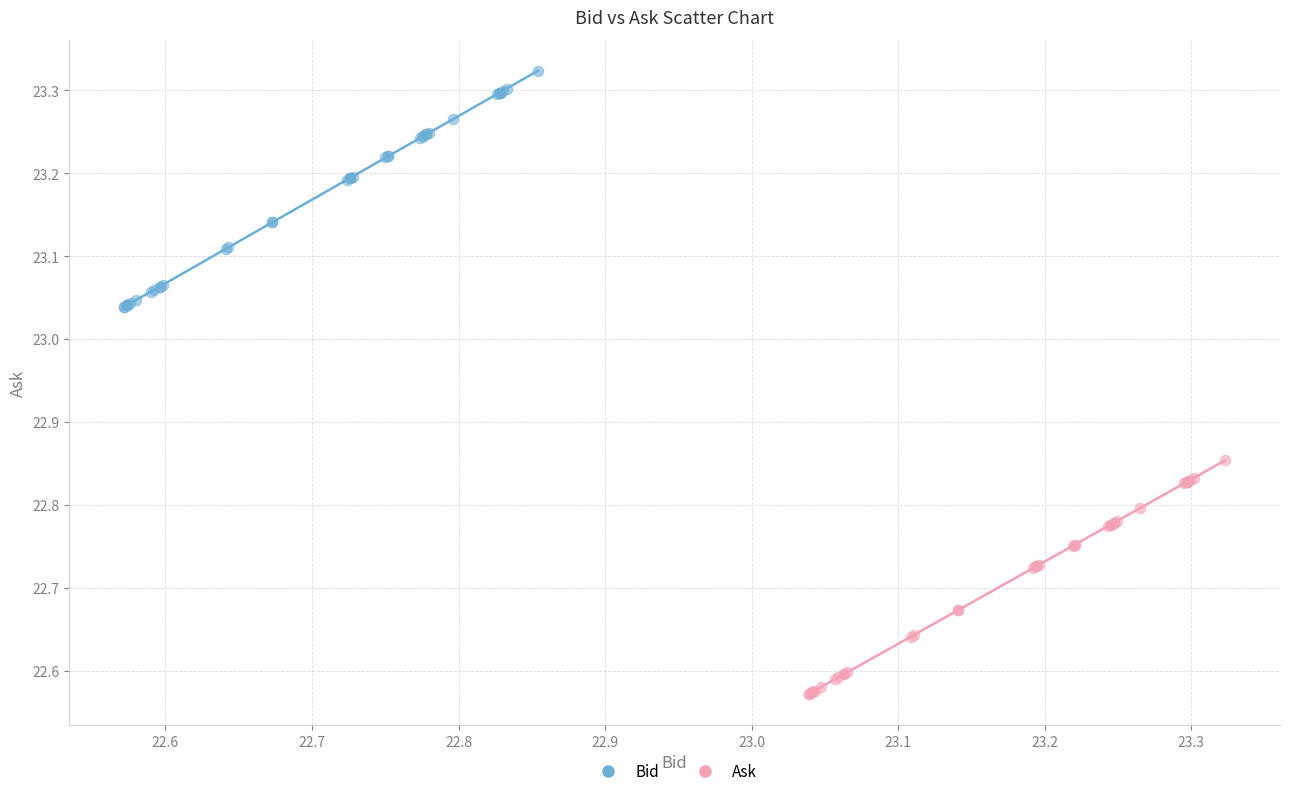

Which series contains the lowest Y value?

Ask